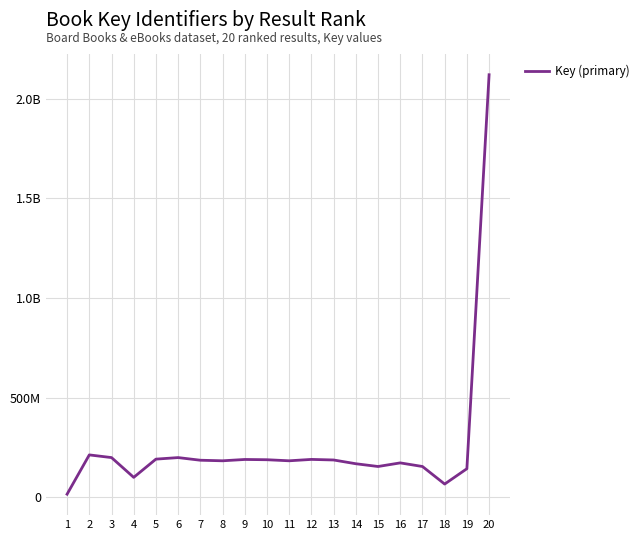

The value at 12 is 63820335. True or false?

False